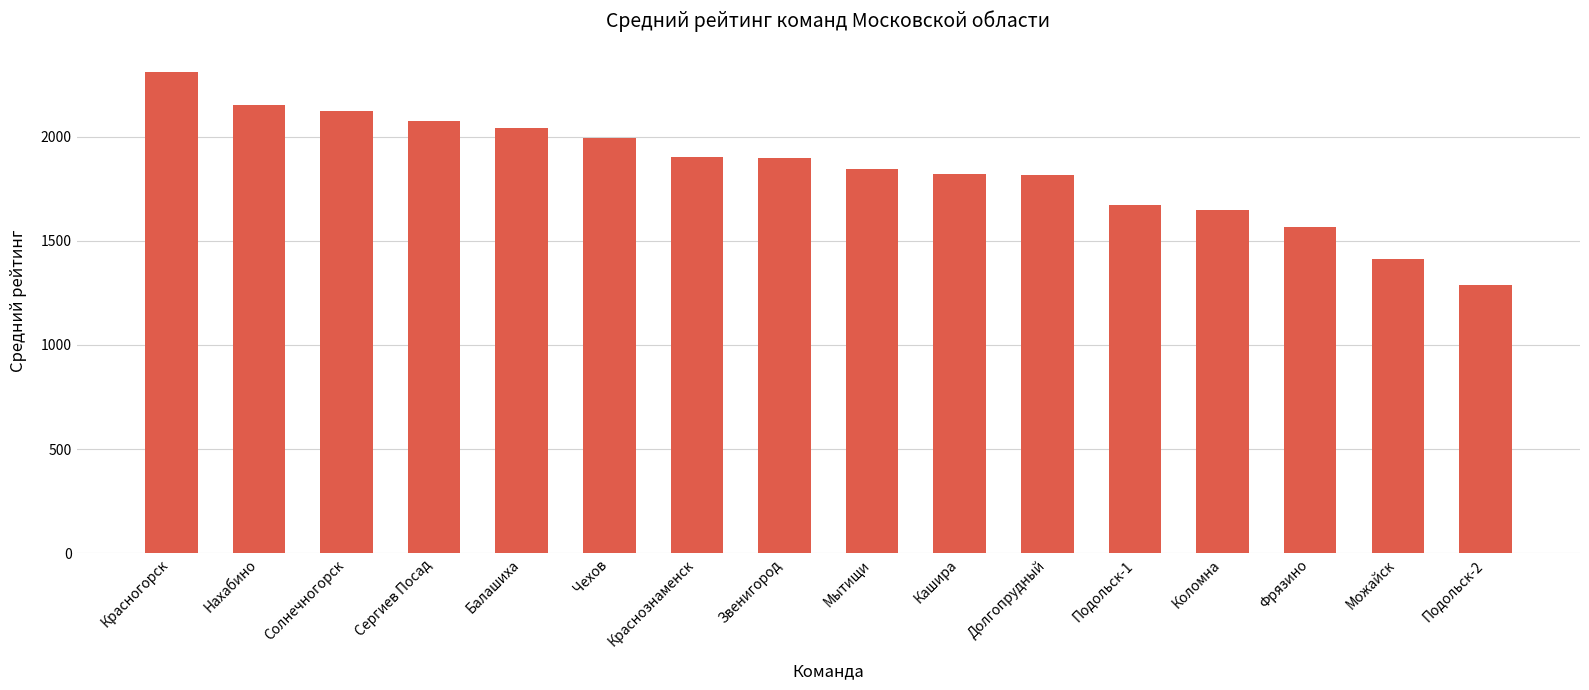

At which category does the chart reach its peak across all series?

Красногорск